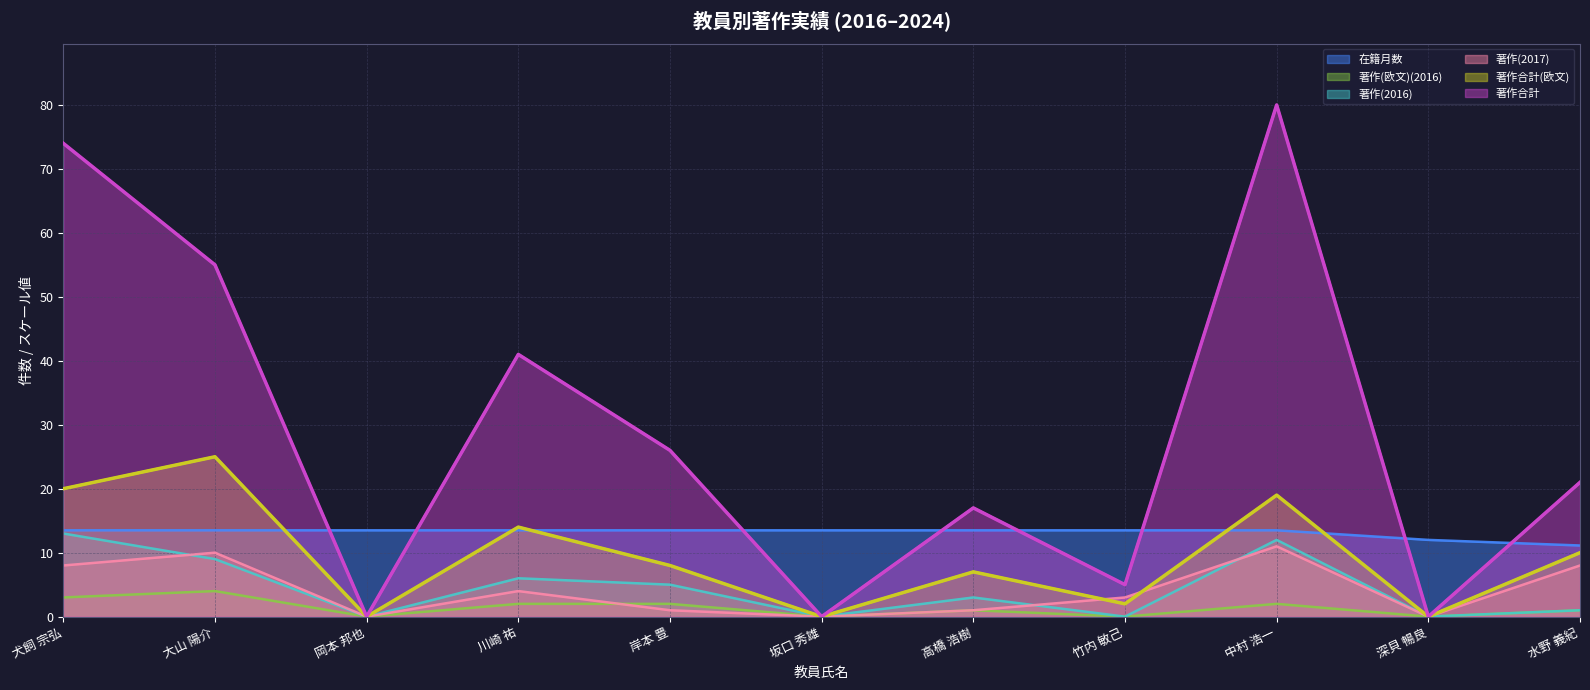

How many lines are shown in the chart?

6